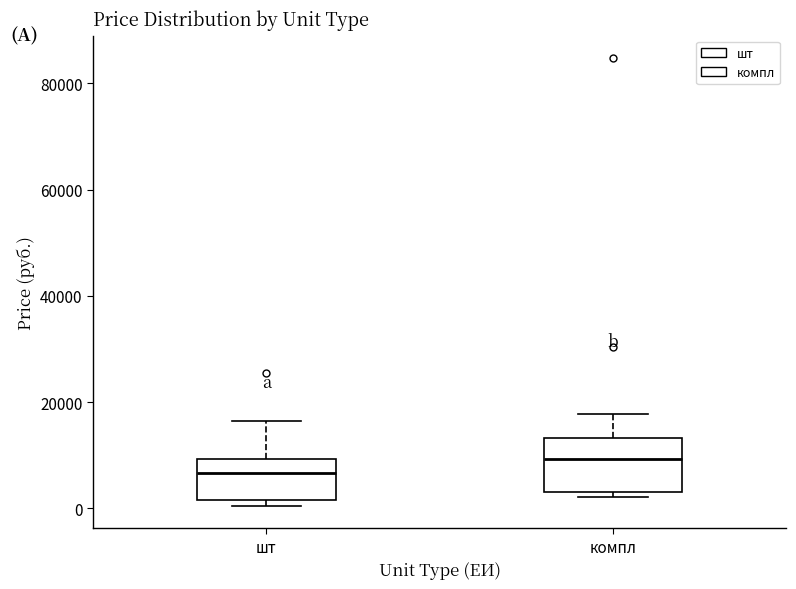

Which box is the tallest, from its lower edge to its upper edge?

компл